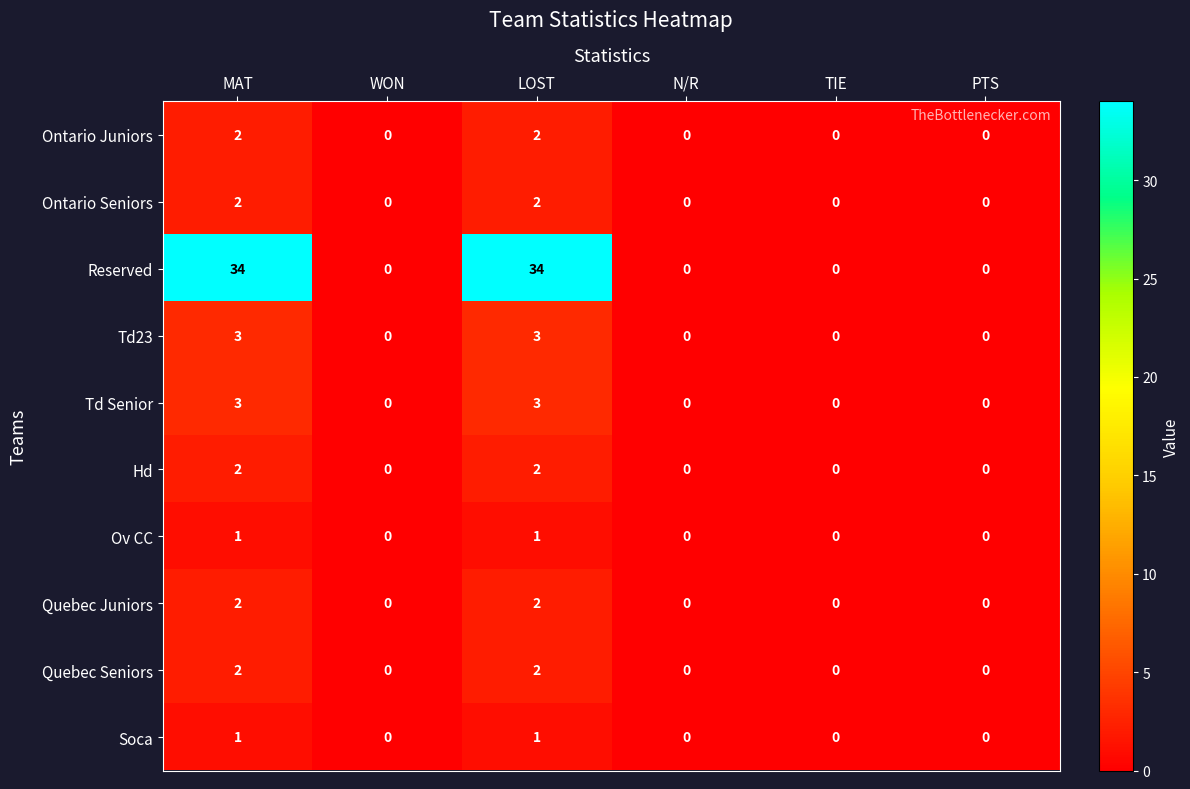

What is the difference between the Td Senior values at TIE and LOST?

3